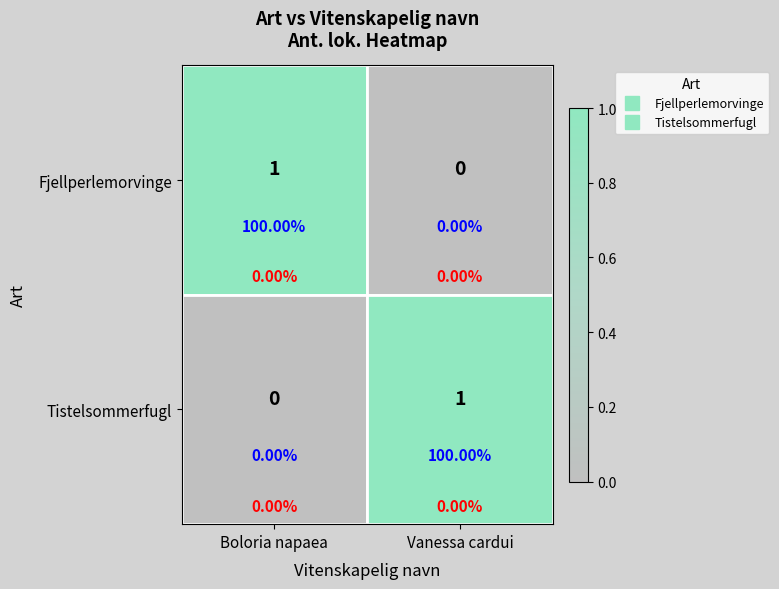

The value of Fjellperlemorvinge at Vanessa cardui is 0. True or false?

False